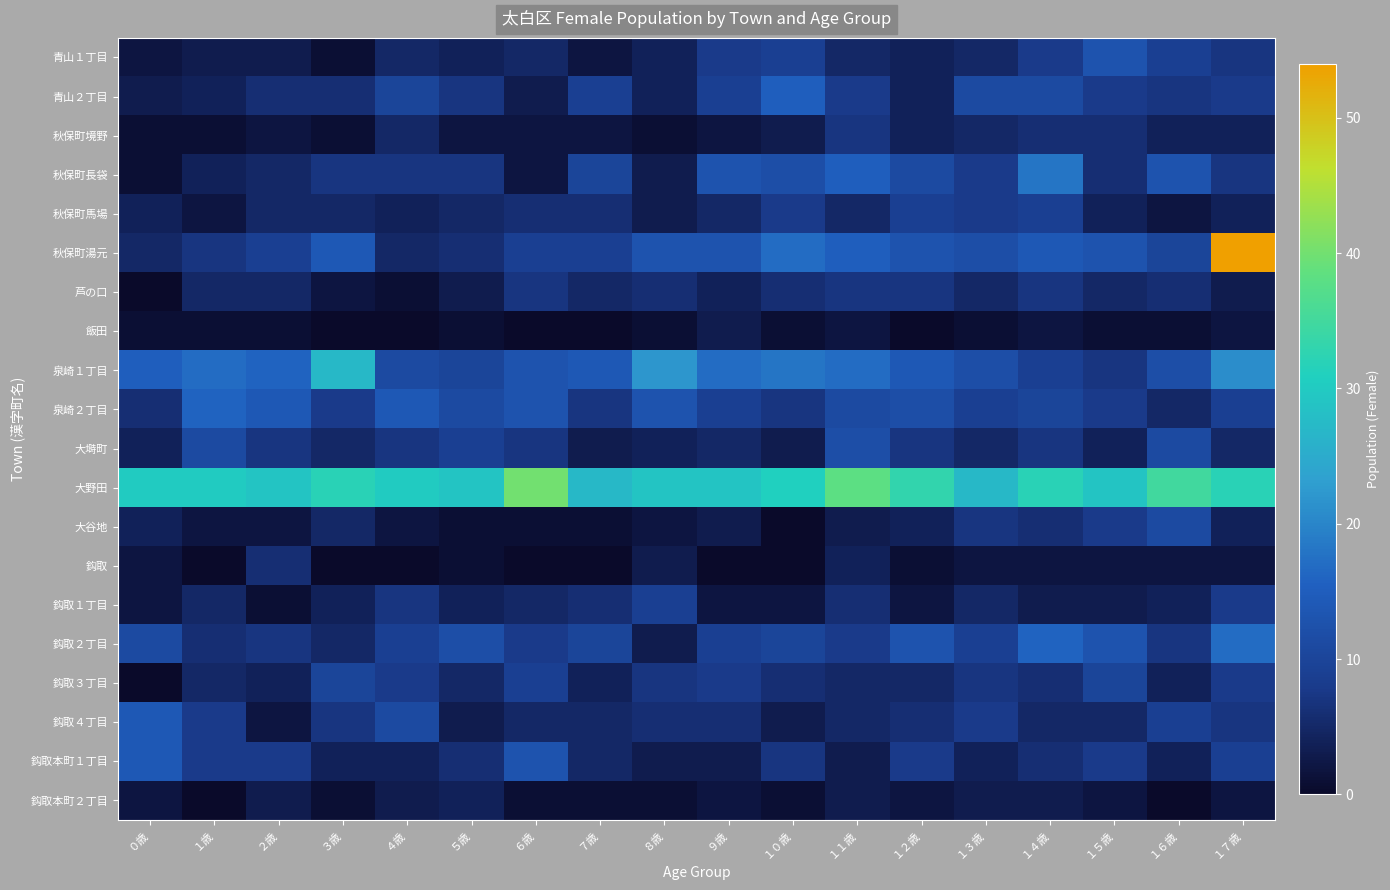

What is the spread (max minus min) of values at １３歳?

26